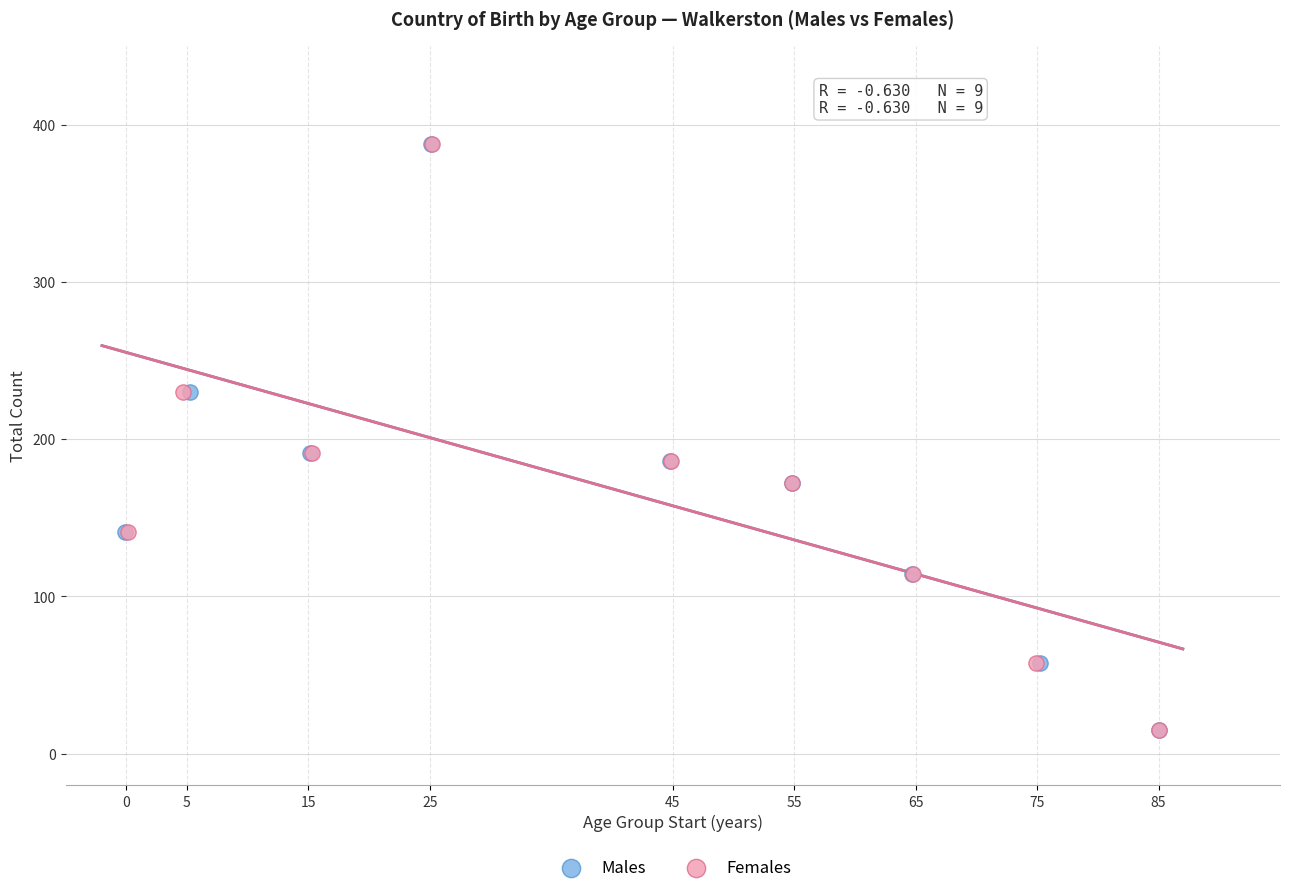

What are all the series names shown in the legend?

Males, Females